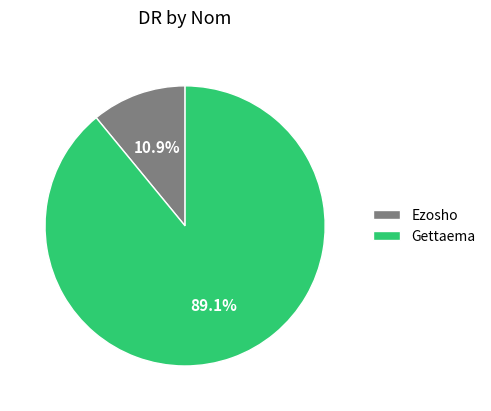

Count the number of slices in the pie.

2